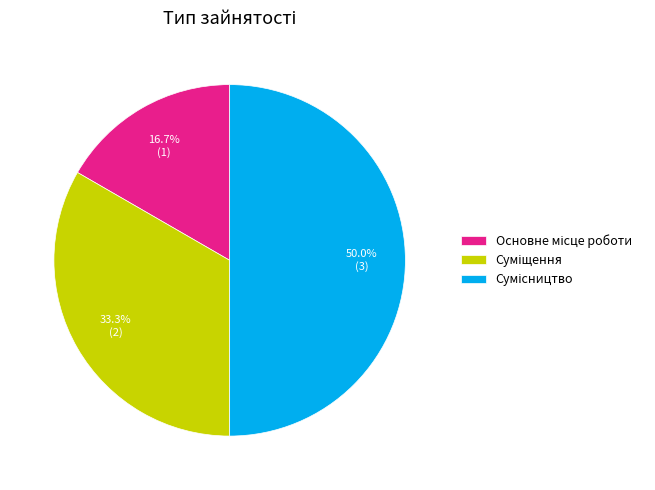

Count the number of slices in the pie.

3